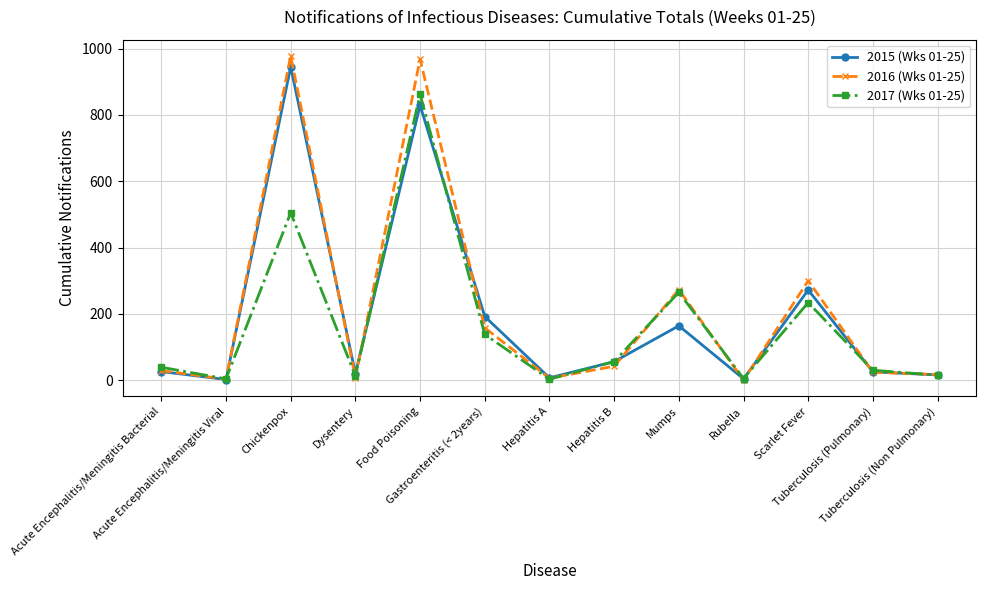

What are all the series names shown in the legend?

2015 (Wks 01-25), 2016 (Wks 01-25), 2017 (Wks 01-25)